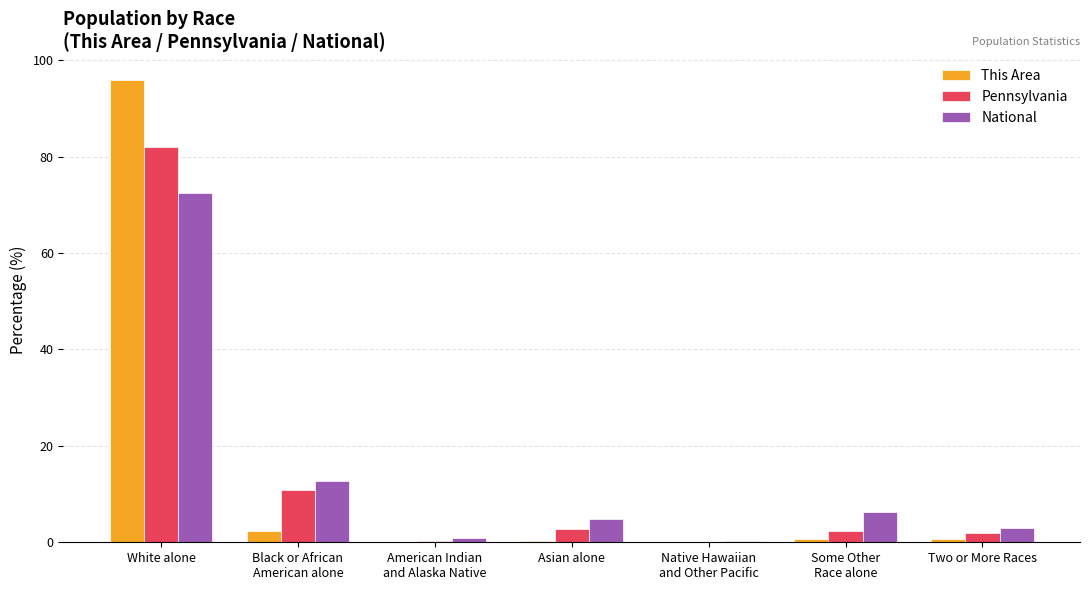

The This Area series shows 96.0 at White alone. True or false?

True